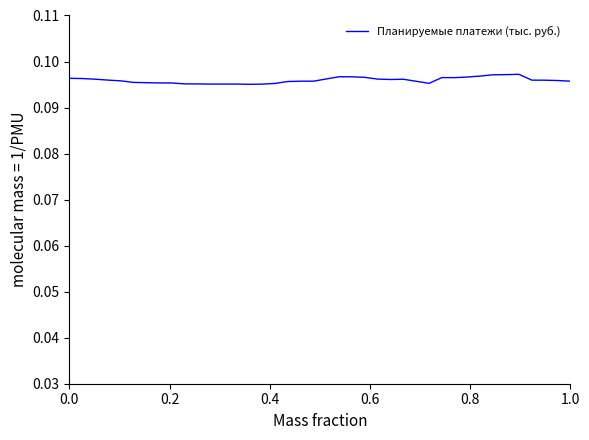

How many lines are shown in the chart?

1